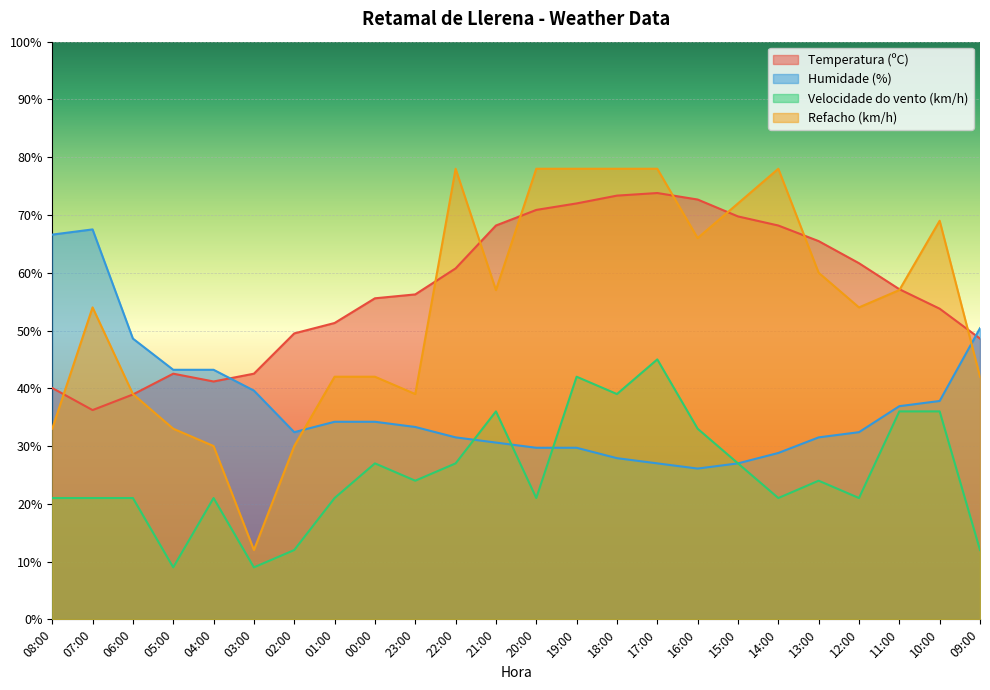

Where does the Temperatura (ºC) series first go above 57?

22:00